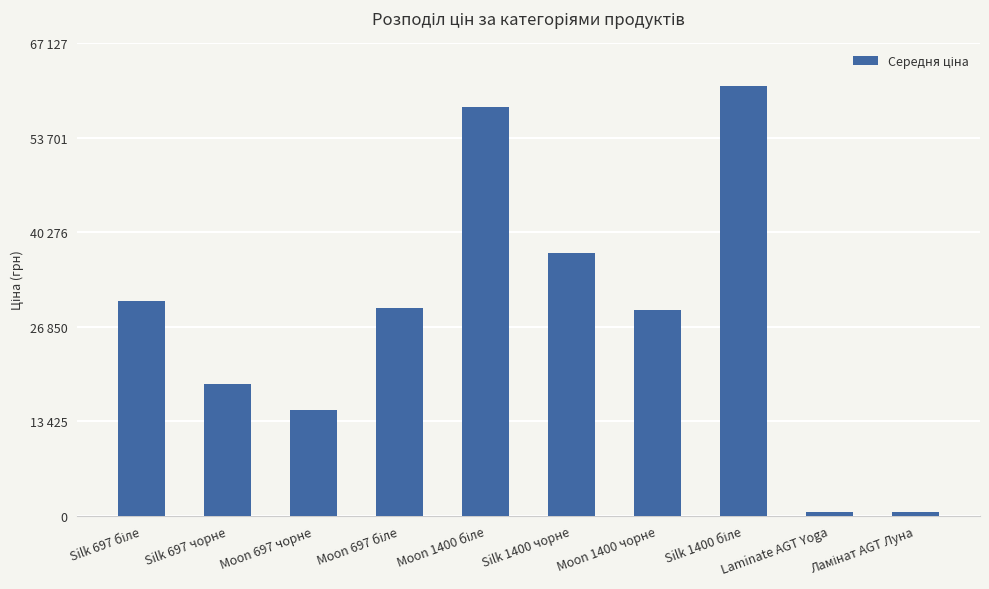

At which category does the chart reach its minimum across all series?

Ламінат AGT Луна